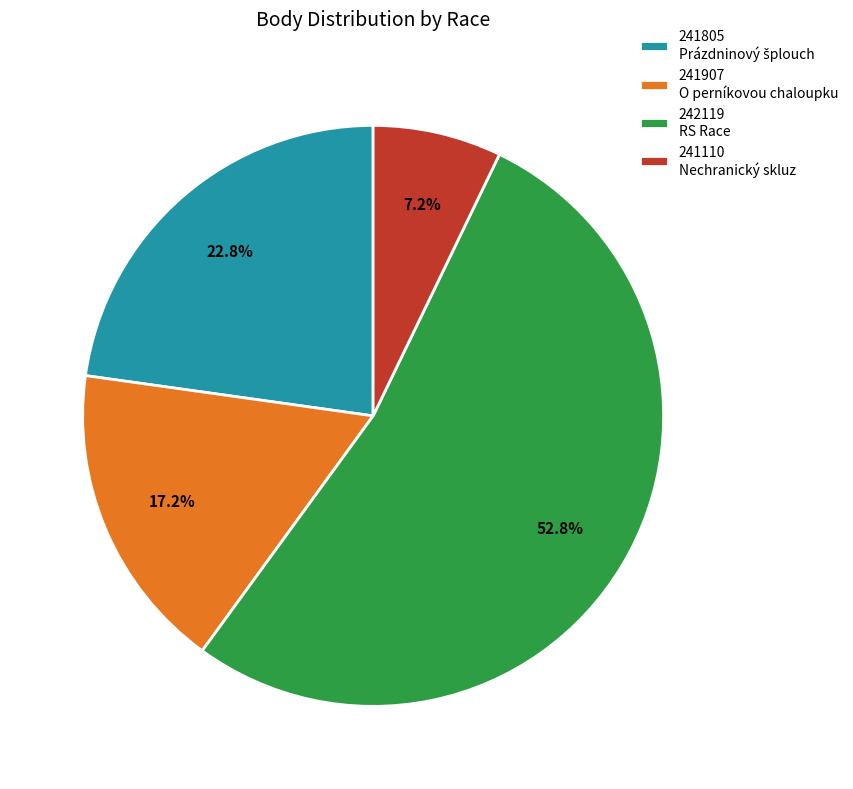

Is there a majority slice in this chart?

Yes